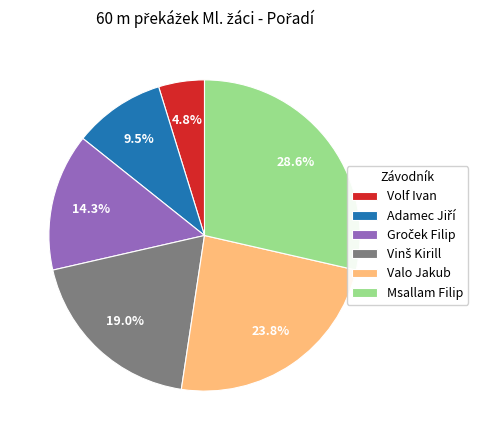

Which category has the biggest portion of the pie?

Msallam Filip